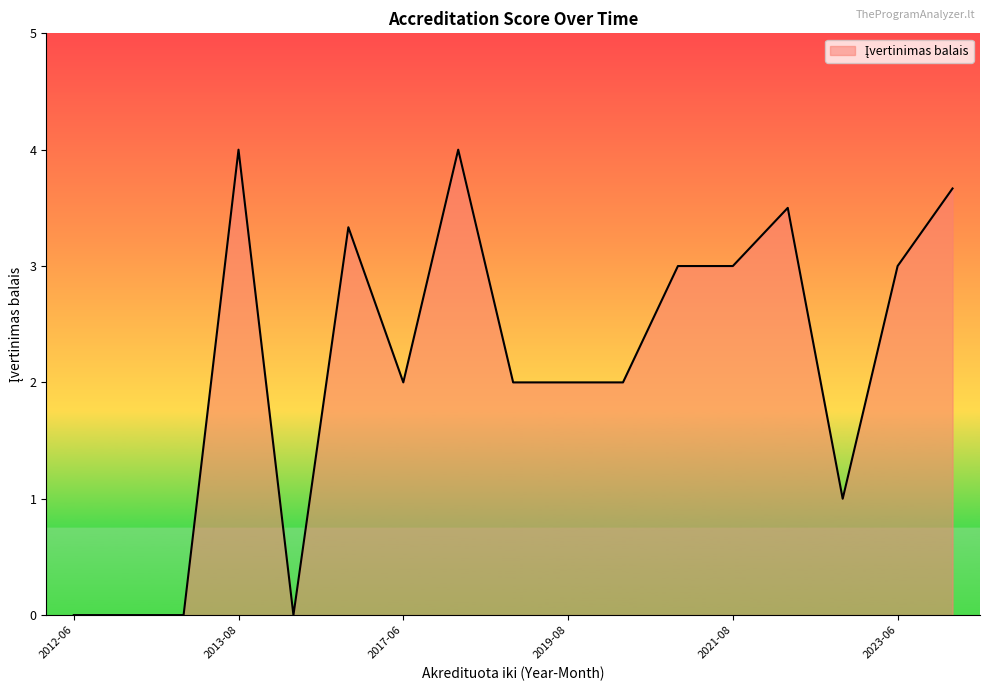

What is the difference between the maximum and minimum values?

4.0